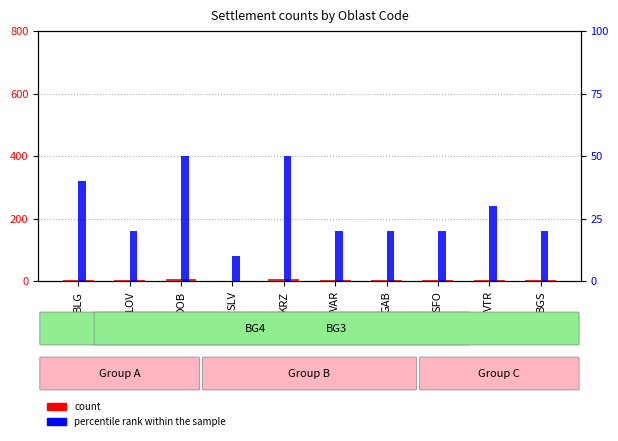

What position from the left is DOB?

3